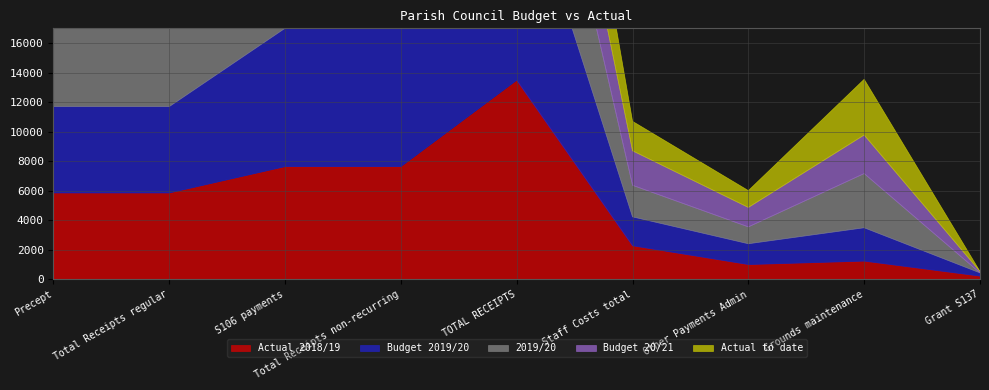

What is the difference between the maximum and second lowest values in the Budget 20/21 series?

6364.0